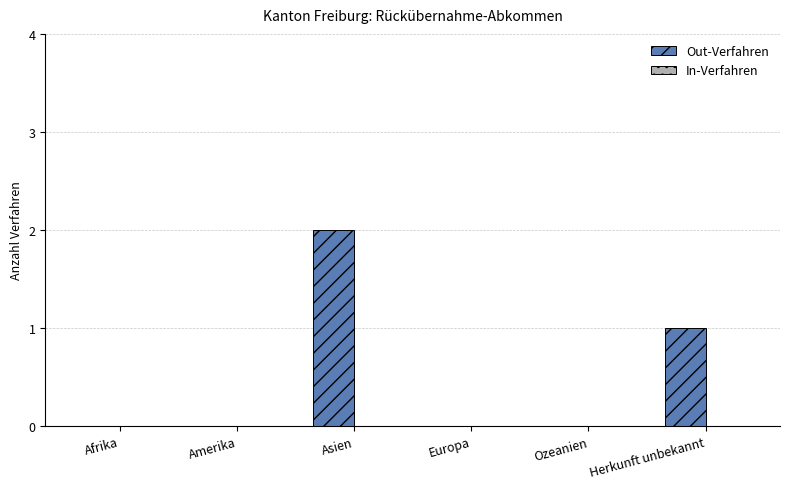

What is the sum of all values?

3